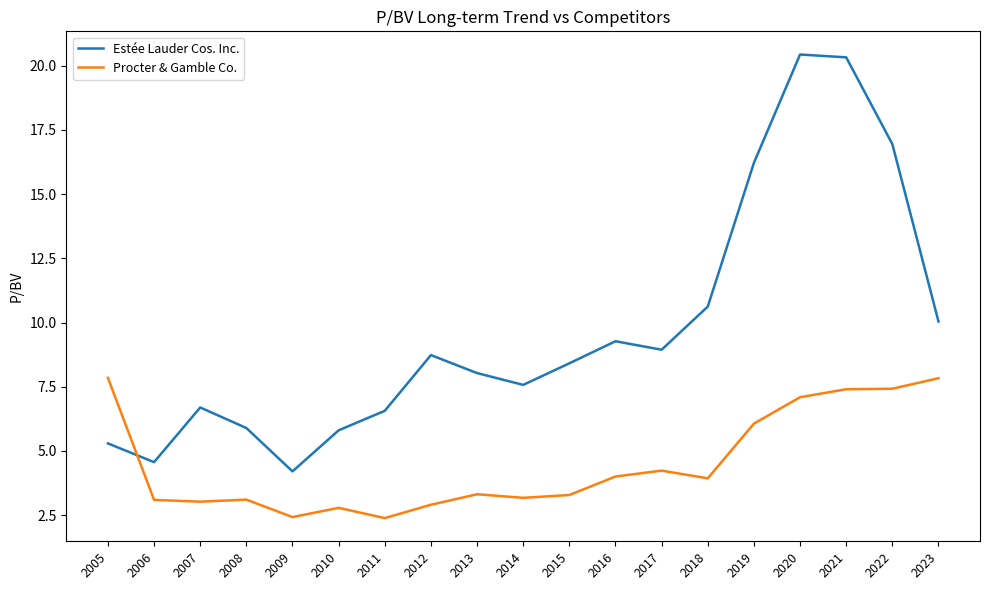

True or false: Procter & Gamble Co. has more than 1 points higher than both neighbors.

True